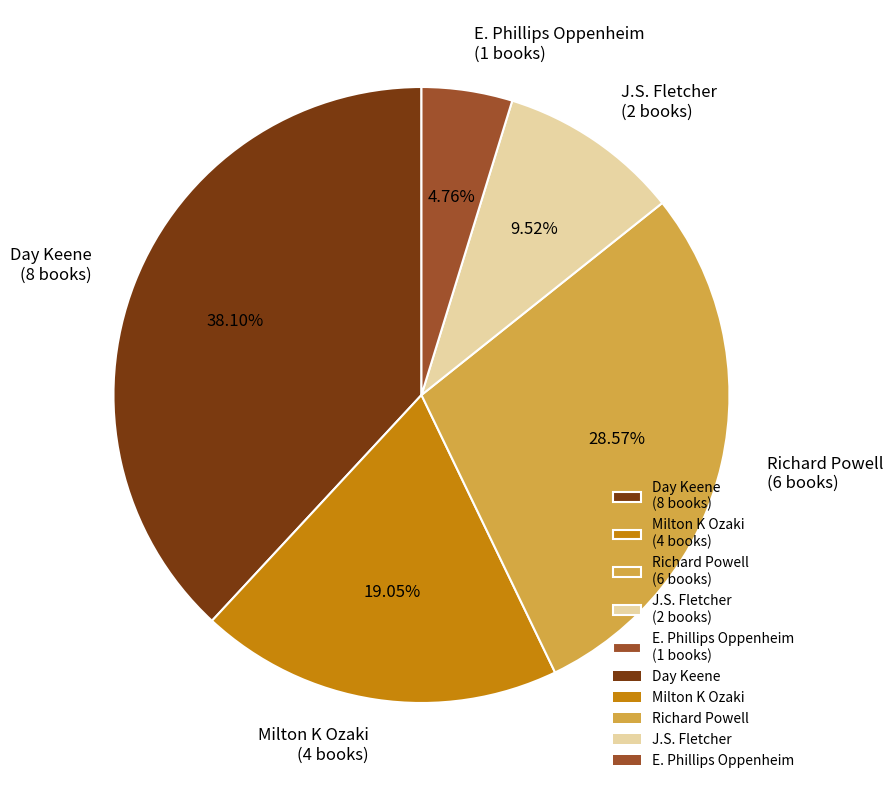

Approximately how many times larger is the value at Day Keene (8 books) compared to Milton K Ozaki (4 books)?

2.0